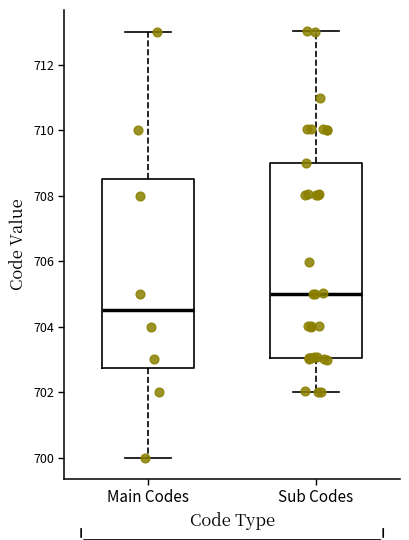

Reading left to right, read every box against the y-axis: the position of its median line, the range the box covers, and the ends of its whiskers. The values are not printed on the chart, so give them approximately, as read against the axis.

Main Codes: median 704.6, box 702.8 to 708.6, whiskers 700.0 to 713.0
Sub Codes: median 705.0, box 703.0 to 709.0, whiskers 702.0 to 713.0